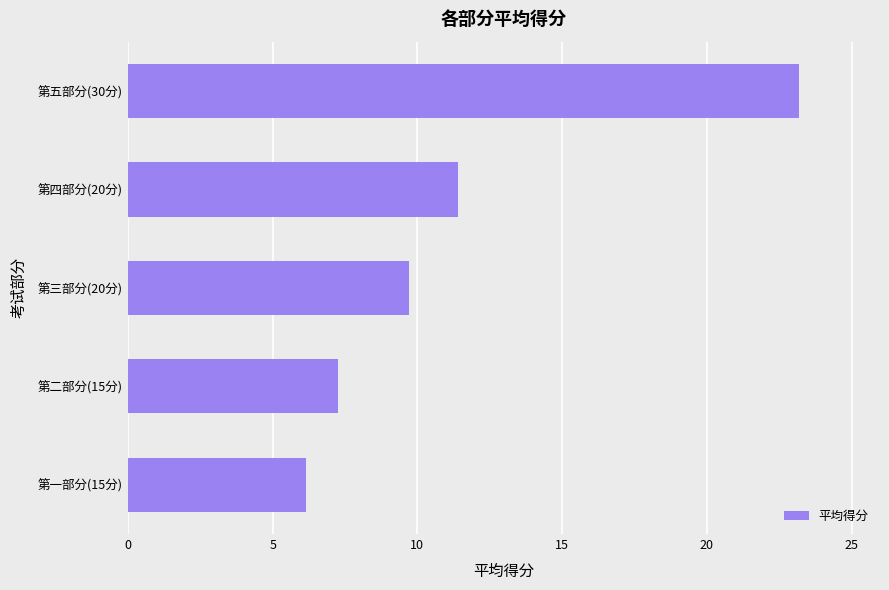

What is the greatest value displayed?

23.2